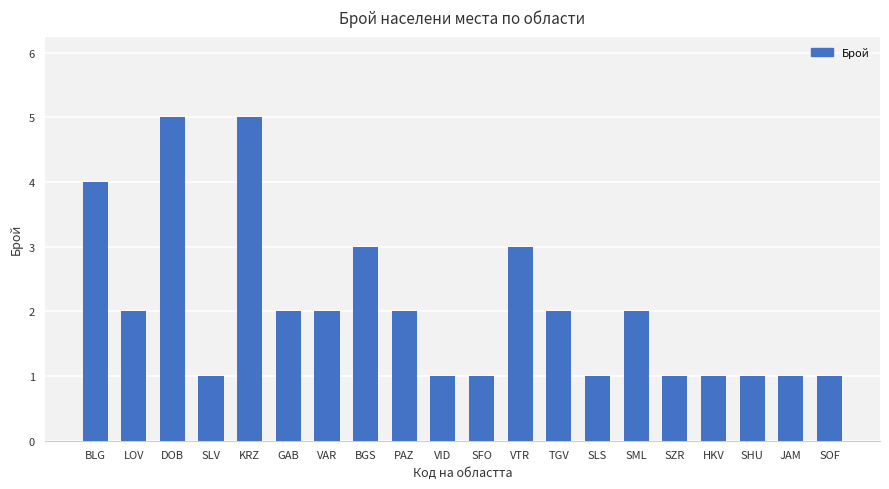

What is the difference between the maximum and minimum values?

4